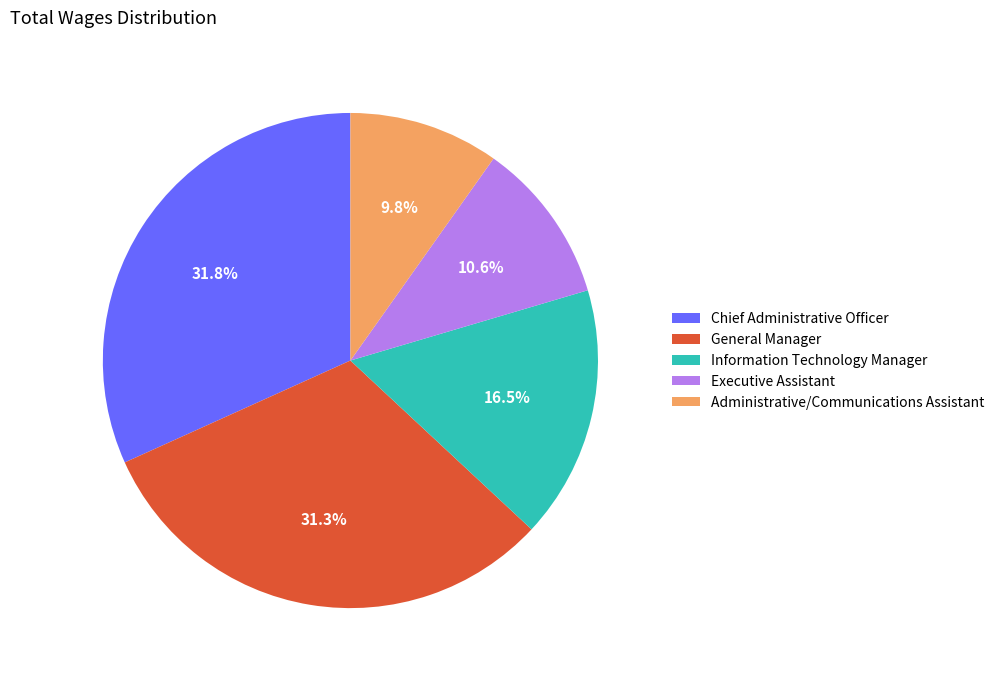

To the nearest percent, what percentage of the pie is Executive Assistant?

11%